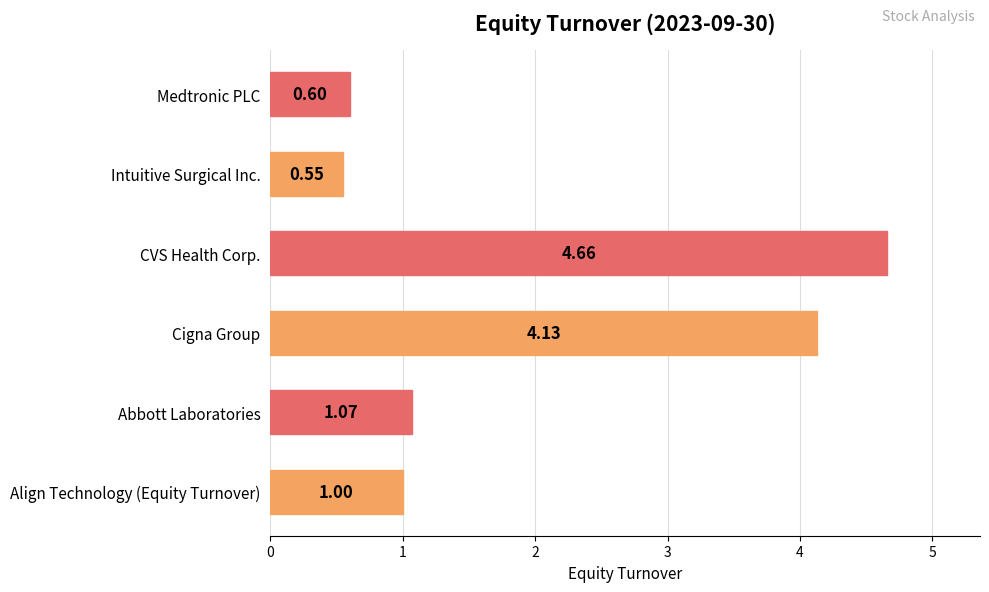

Is it true that Align Technology (Equity Turnover) equals 0.5 at 2022-09-30?

False